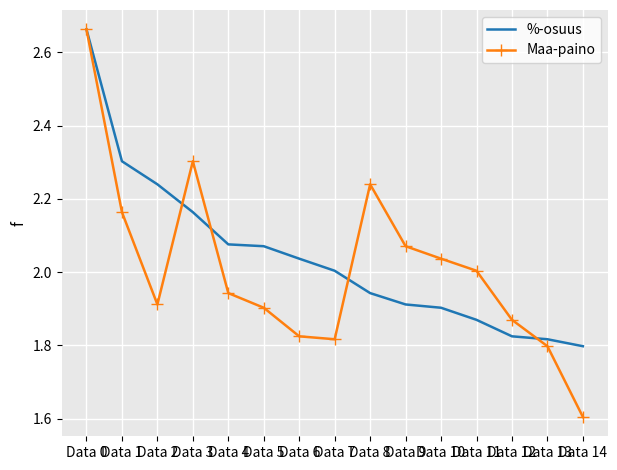

The %-osuus series shows 1.8 at Data 12. True or false?

True